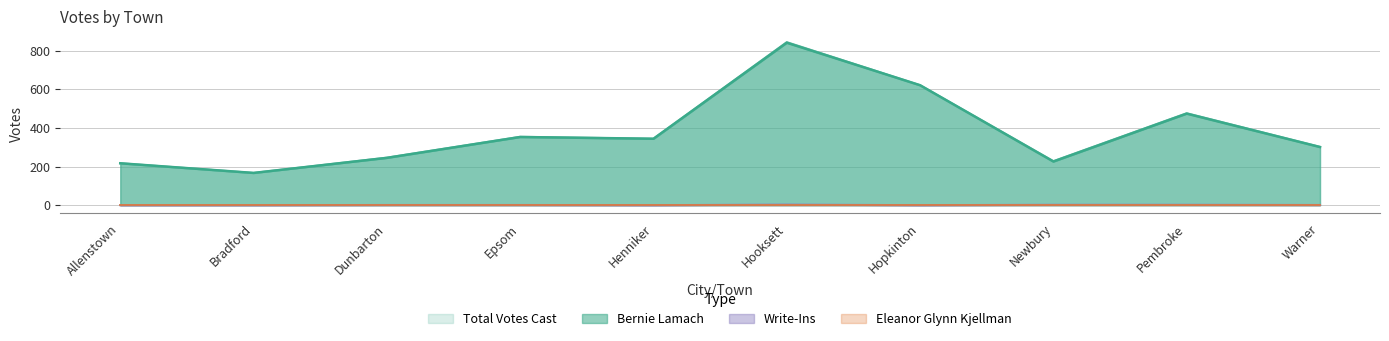

Which series has the largest range (max minus min)?

Total Votes Cast